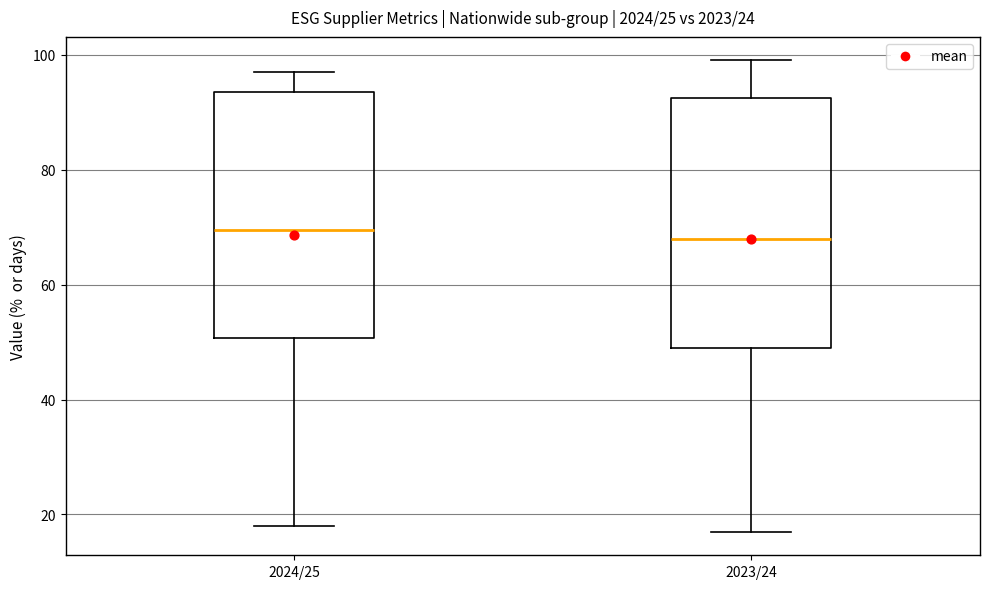

Reading left to right, transcribe this box plot: for each box, give where its median line is, the range the box spans, and where its two whiskers end, as read against the y-axis. The values are not printed on the chart, so give them approximately, as read against the axis.

2024/25: median 70, box 50 to 94, whiskers 18 to 98
2023/24: median 68, box 50 to 92, whiskers 18 to 100